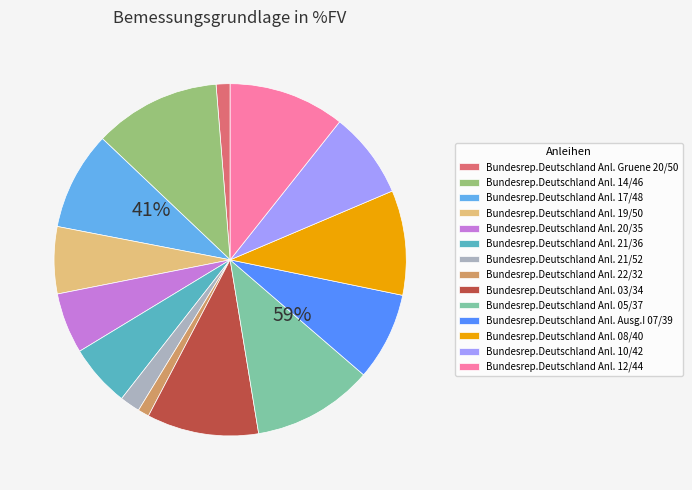

What is the change in value from Bundesrep.Deutschland Anl. 20/35 to Bundesrep.Deutschland Anl. 22/32?

-4.5